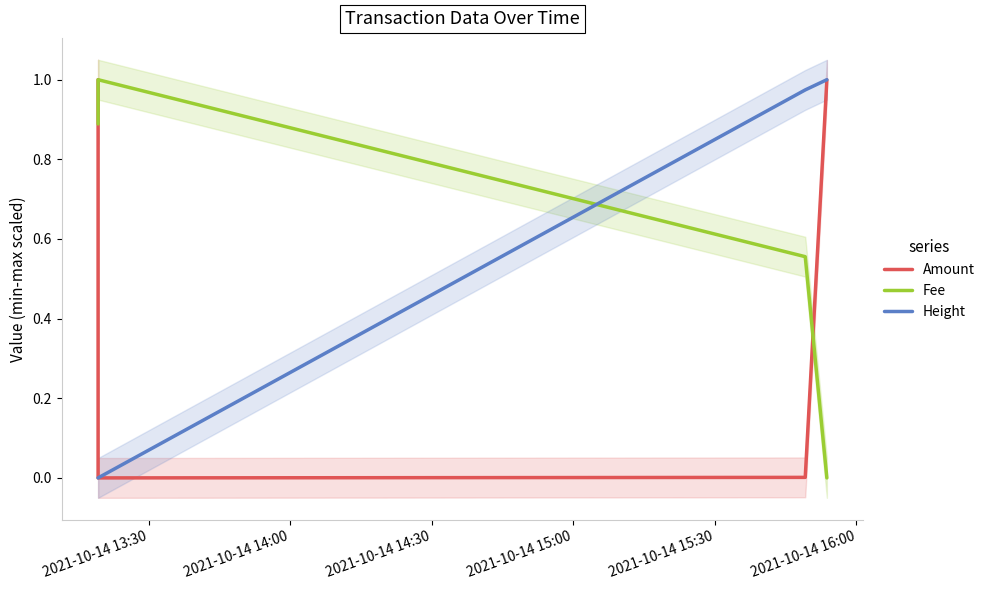

The Amount series shows 0.0 at 2021-10-14 14:30. True or false?

False